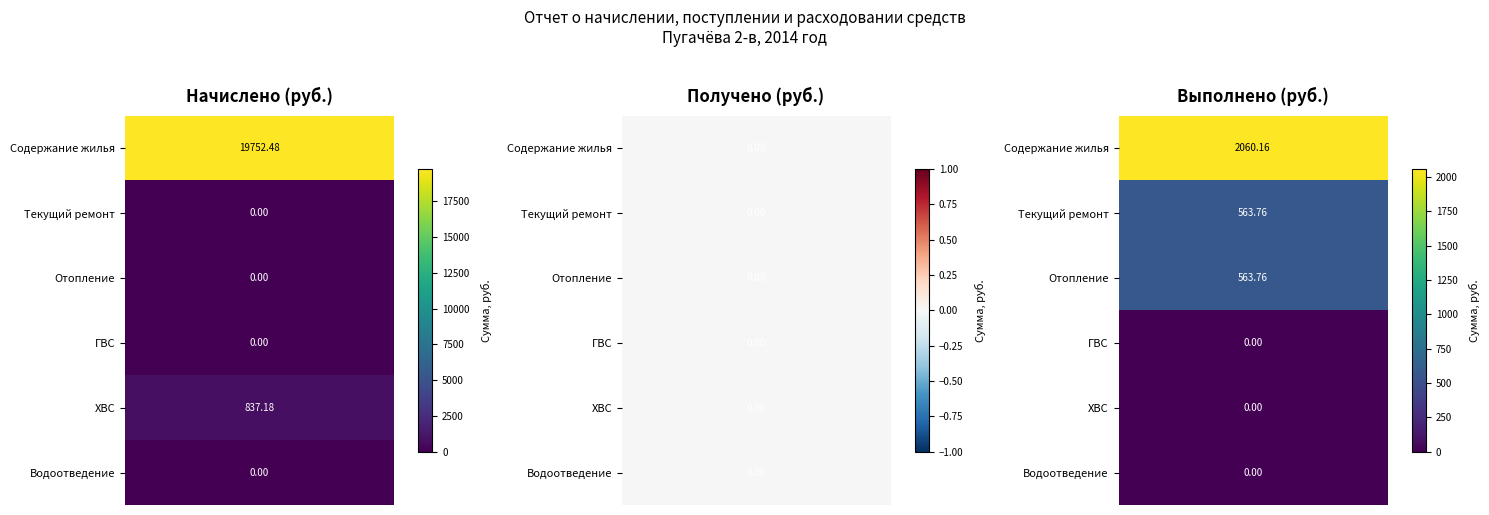

Reading left to right, transcribe all the data shown in this chart.

Начислено (руб.): Содержание жилья=19752.5	Текущий ремонт=0.0	Отопление=0.0	ГВС=0.0	ХВС=837.2	Водоотведение=0.0
Получено (руб.): Содержание жилья=0.0	Текущий ремонт=0.0	Отопление=0.0	ГВС=0.0	ХВС=0.0	Водоотведение=0.0
Выполнено (руб.): Содержание жилья=2060.2	Текущий ремонт=563.8	Отопление=563.8	ГВС=0.0	ХВС=0.0	Водоотведение=0.0